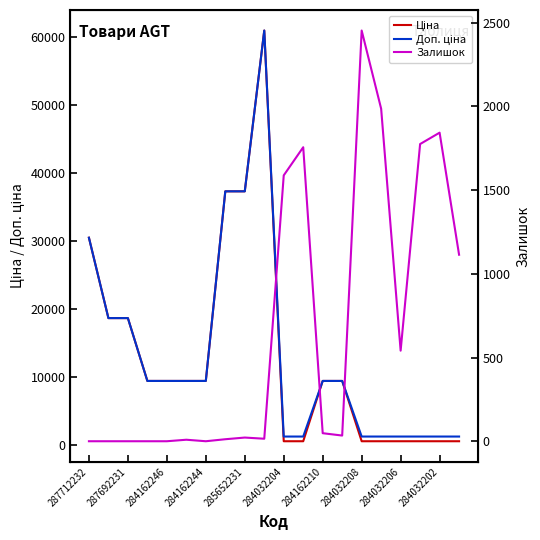

Where does the Залишок series first go above 34?

284032204